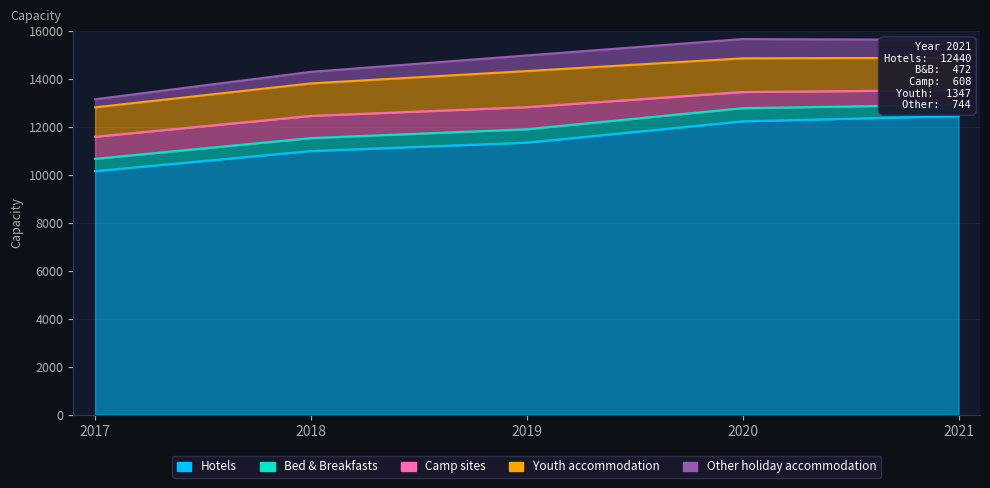

What are all the series names shown in the legend?

Hotels, Bed & Breakfasts, Camp sites, Youth accommodation, Other holiday accommodation